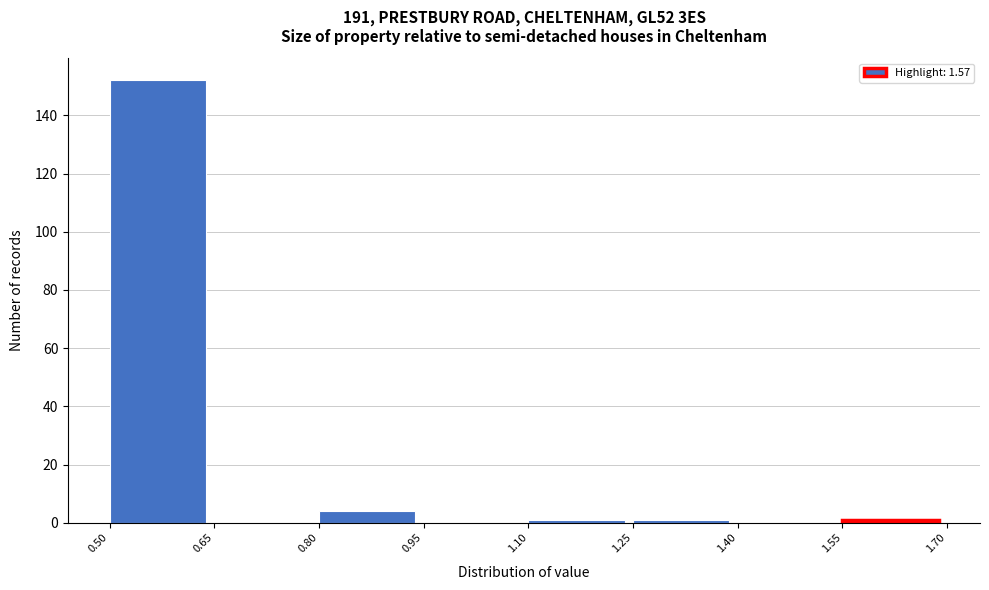

Reading left to right, transcribe this chart: for each bar, give the range it covers on the x-axis and its height. The values are not printed on the chart, so give them approximately, as read against the axis.

0.50 to 0.65: 152
0.65 to 0.80: 0
0.80 to 0.95: 4
0.95 to 1.10: 0
1.10 to 1.25: under 2
1.25 to 1.40: under 2
1.40 to 1.55: 0
1.55 to 1.70: under 2